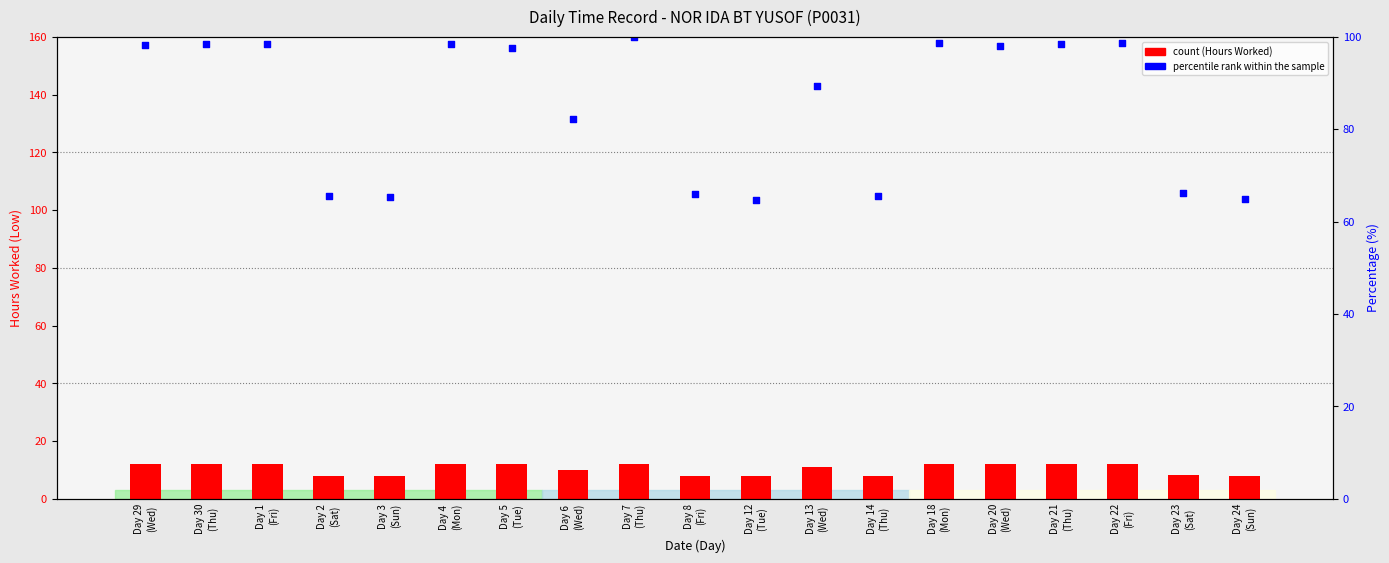

Which series contains the highest Y value?

percentile rank within the sample